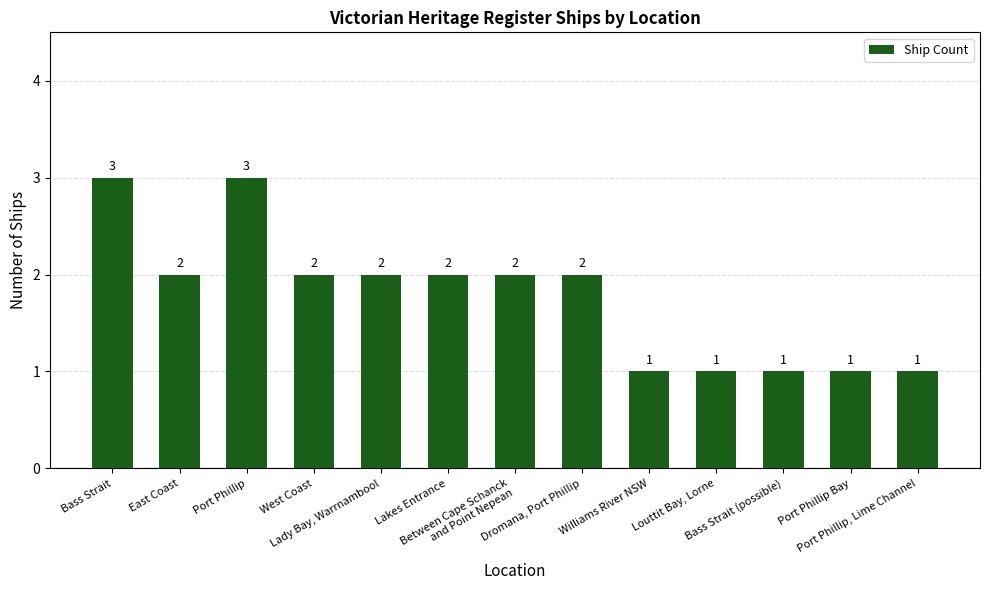

What is the value of the 7th bar from the left?

2